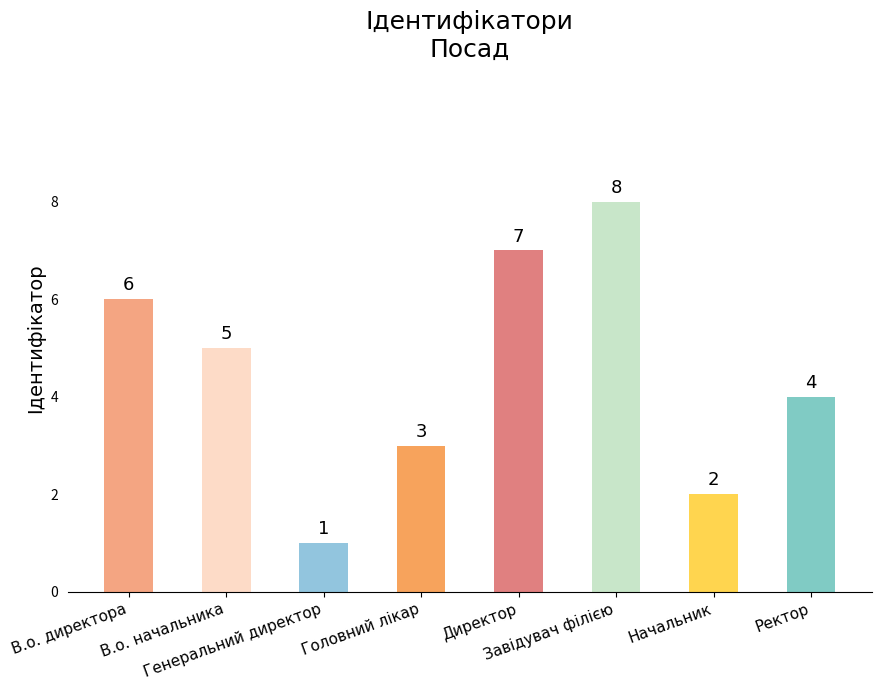

List the labels in order of value, largest first.

Завідувач філією, Директор, В.о. директора, В.о. начальника, Ректор, Головний лікар, Начальник, Генеральний директор